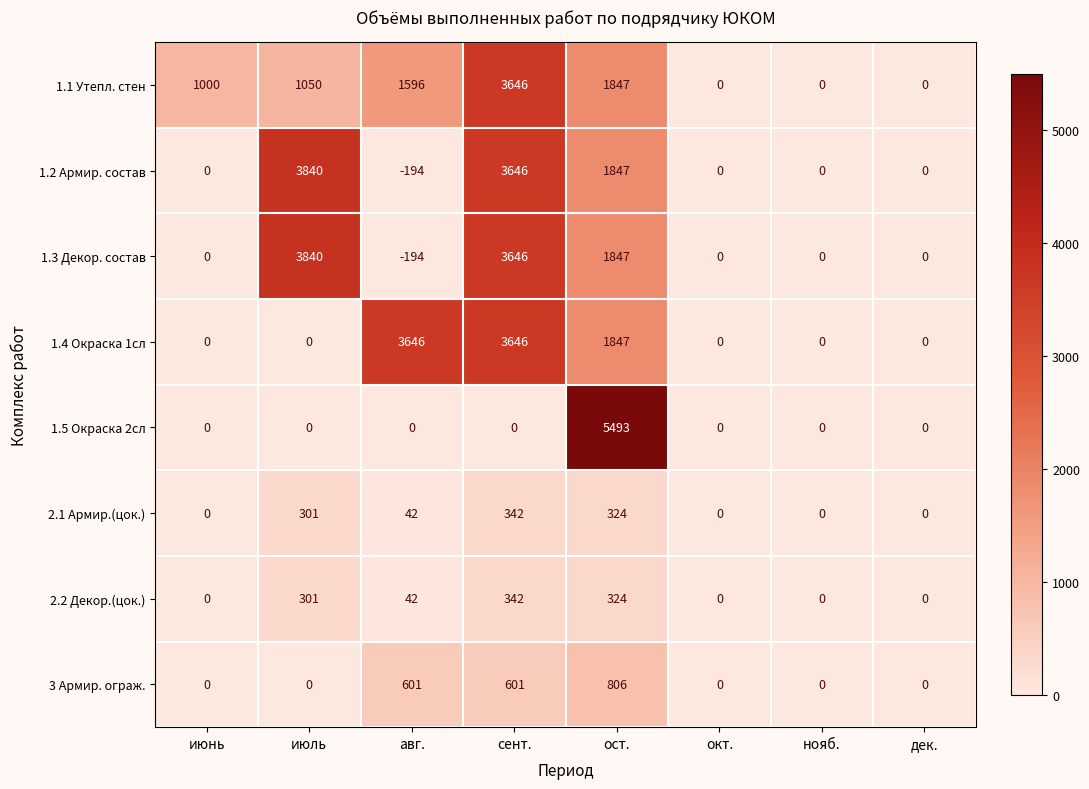

Read the 1.4 Окраска 1сл value at сент., to the nearest 100.

3600